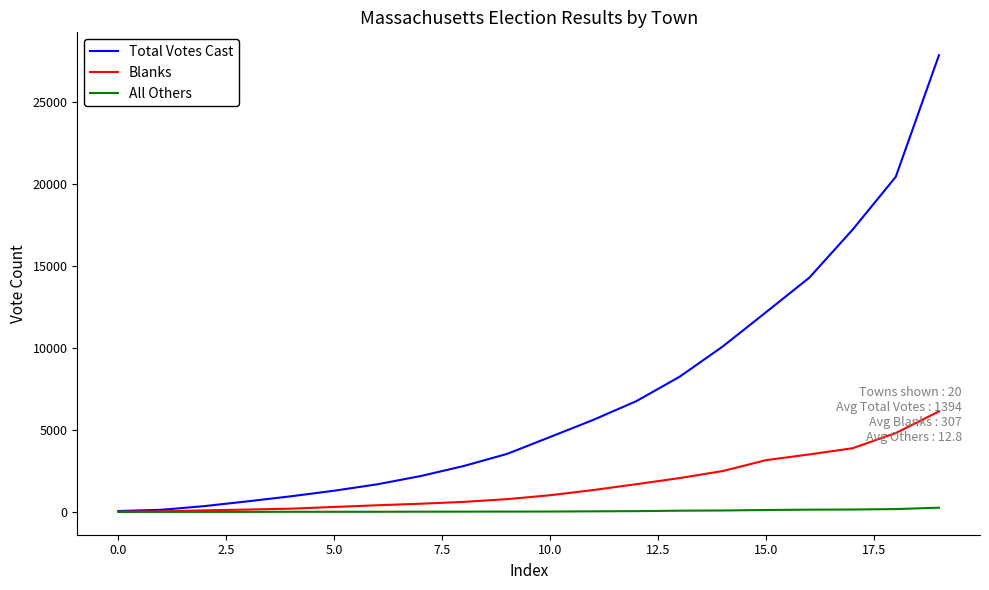

What is the lowest value of the Blanks series?

13